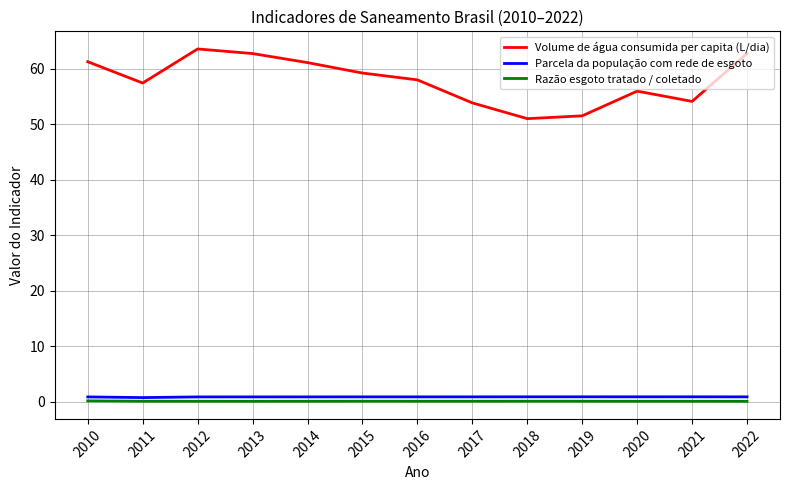

True or false: Volume de água consumida per capita (L/dia) and Parcela da população com rede de esgoto cross at least once.

False